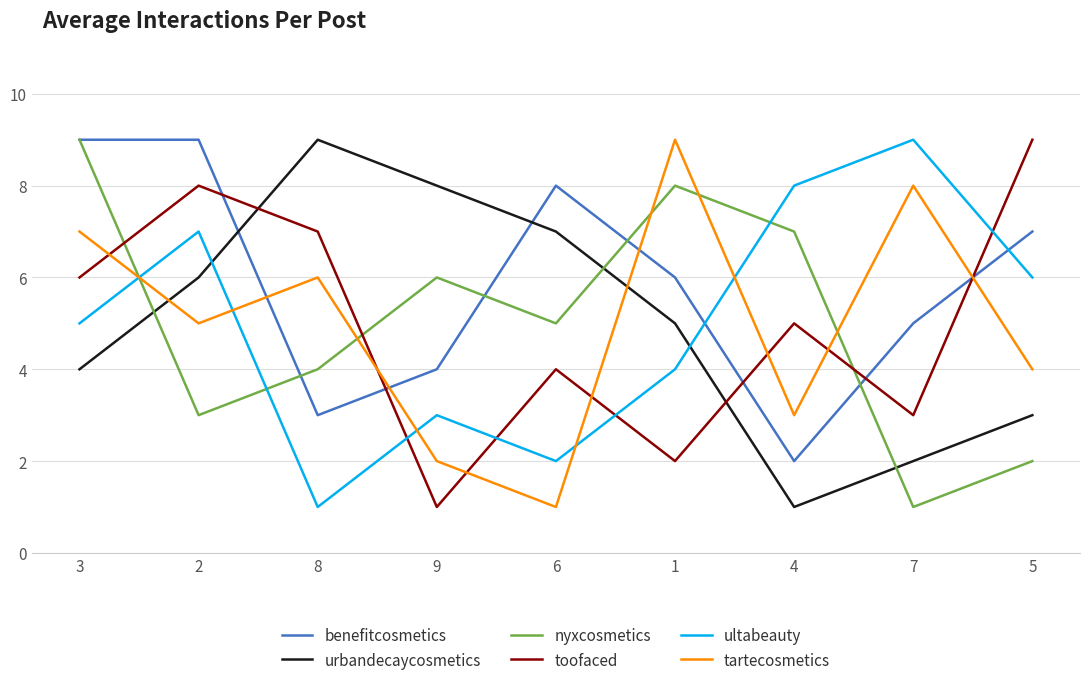

Rank the series at 4 from highest to lowest value.

ultabeauty, nyxcosmetics, toofaced, tartecosmetics, benefitcosmetics, urbandecaycosmetics